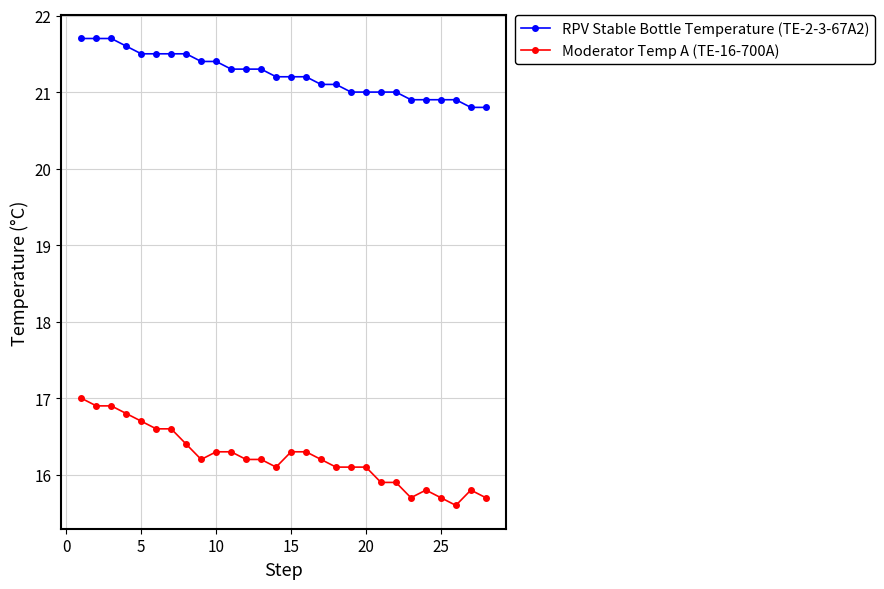

What is the difference between the second highest and minimum values in the RPV Stable Bottle Temperature (TE-2-3-67A2) series?

0.9